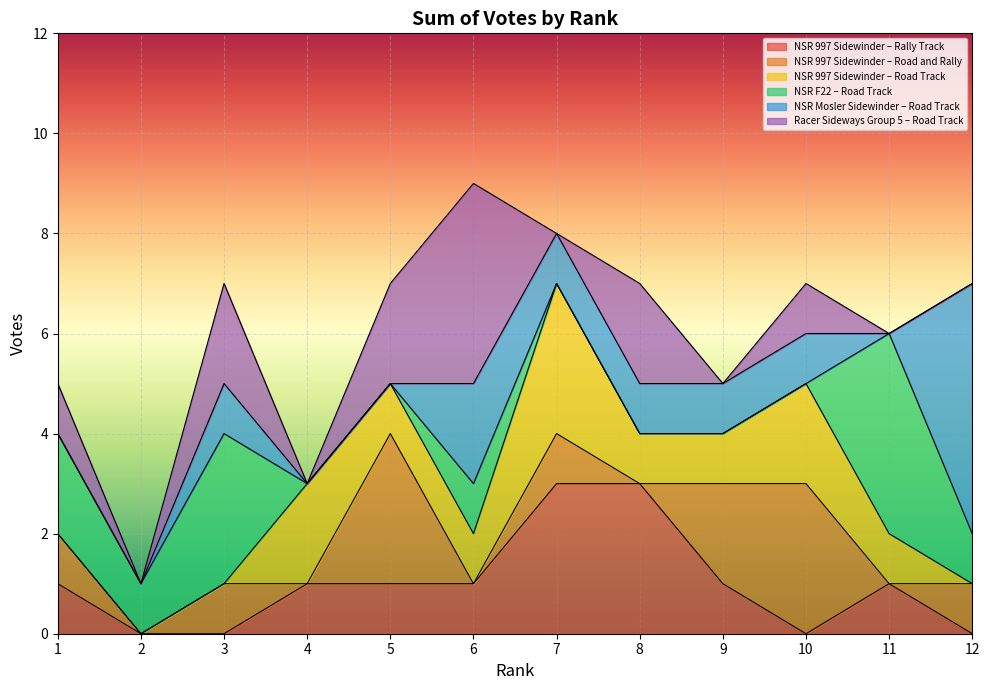

Where do NSR Mosler Sidewinder – Road Track and Racer Sideways Group 5 – Road Track first cross each other?

6 and 7